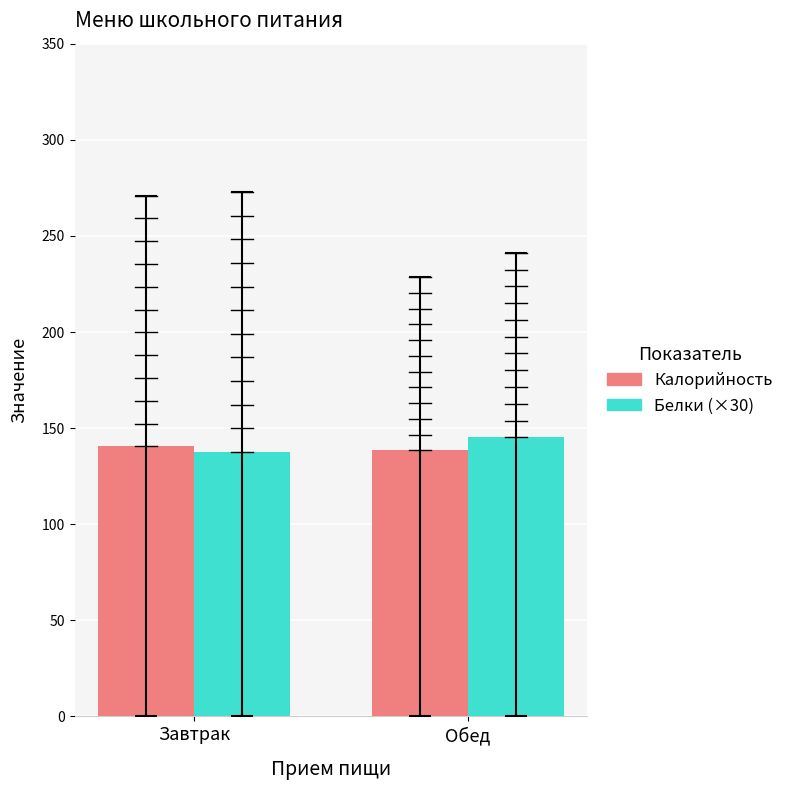

At which label is Белки (×30) closest to 141?

Завтрак